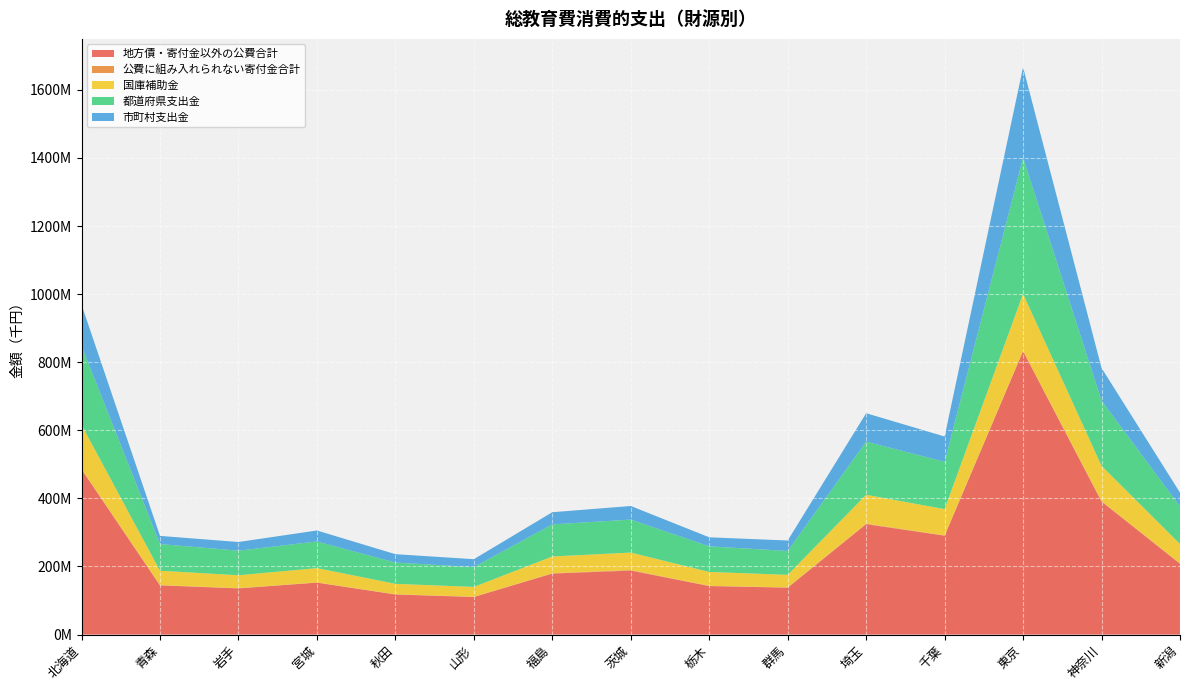

Reading left to right, transcribe all the data shown in this chart.

地方債・寄付金以外の公費合計: 北海道=485271449	青森=144524987	岩手=135686265	宮城=152580236	秋田=117713789	山形=110376769	福島=179155043	茨城=187981713	栃木=142494077	群馬=137818057	埼玉=324254298	千葉=290485240	東京=832756781	神奈川=390660053	新潟=208089314
公費に組み入れられない寄付金合計: 北海道=1464262	青森=777218	岩手=488535	宮城=510816	秋田=703296	山形=645915	福島=1027772	茨城=1652686	栃木=685383	群馬=630040	埼玉=1608947	千葉=766207	東京=743811	神奈川=1644989	新潟=693811
国庫補助金: 北海道=129303535	青森=42152670	岩手=38033241	宮城=42095757	秋田=30611478	山形=28995961	福島=49229795	茨城=51199564	栃木=40794931	群馬=36958899	埼玉=84692217	千葉=77256646	東京=167265006	神奈川=103218244	新潟=57234483
都道府県支出金: 北海道=231615150	青森=78389071	岩手=72236807	宮城=78263184	秋田=62483027	山形=58169061	福島=94252438	茨城=96856244	栃木=75222723	群馬=70122055	埼玉=156150866	千葉=138990806	東京=400106325	神奈川=191550991	新潟=110289567
市町村支出金: 北海道=121352764	青森=23983246	岩手=25416217	宮城=32221295	秋田=24619284	山形=23211747	福島=35672810	茨城=39925905	栃木=26476423	群馬=30737103	埼玉=83411215	千葉=74237788	東京=265385450	神奈川=95890818	新潟=40565264